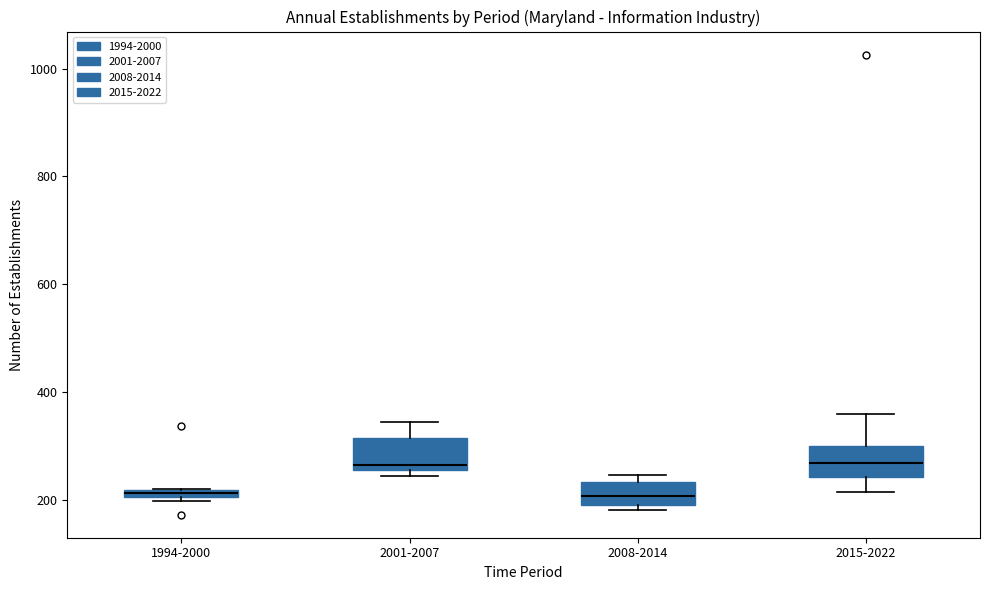

Where does the upper whisker of the box for 2015-2022 end on the y-axis? The values are not printed on the chart, so give them approximately, as read against the axis.

360